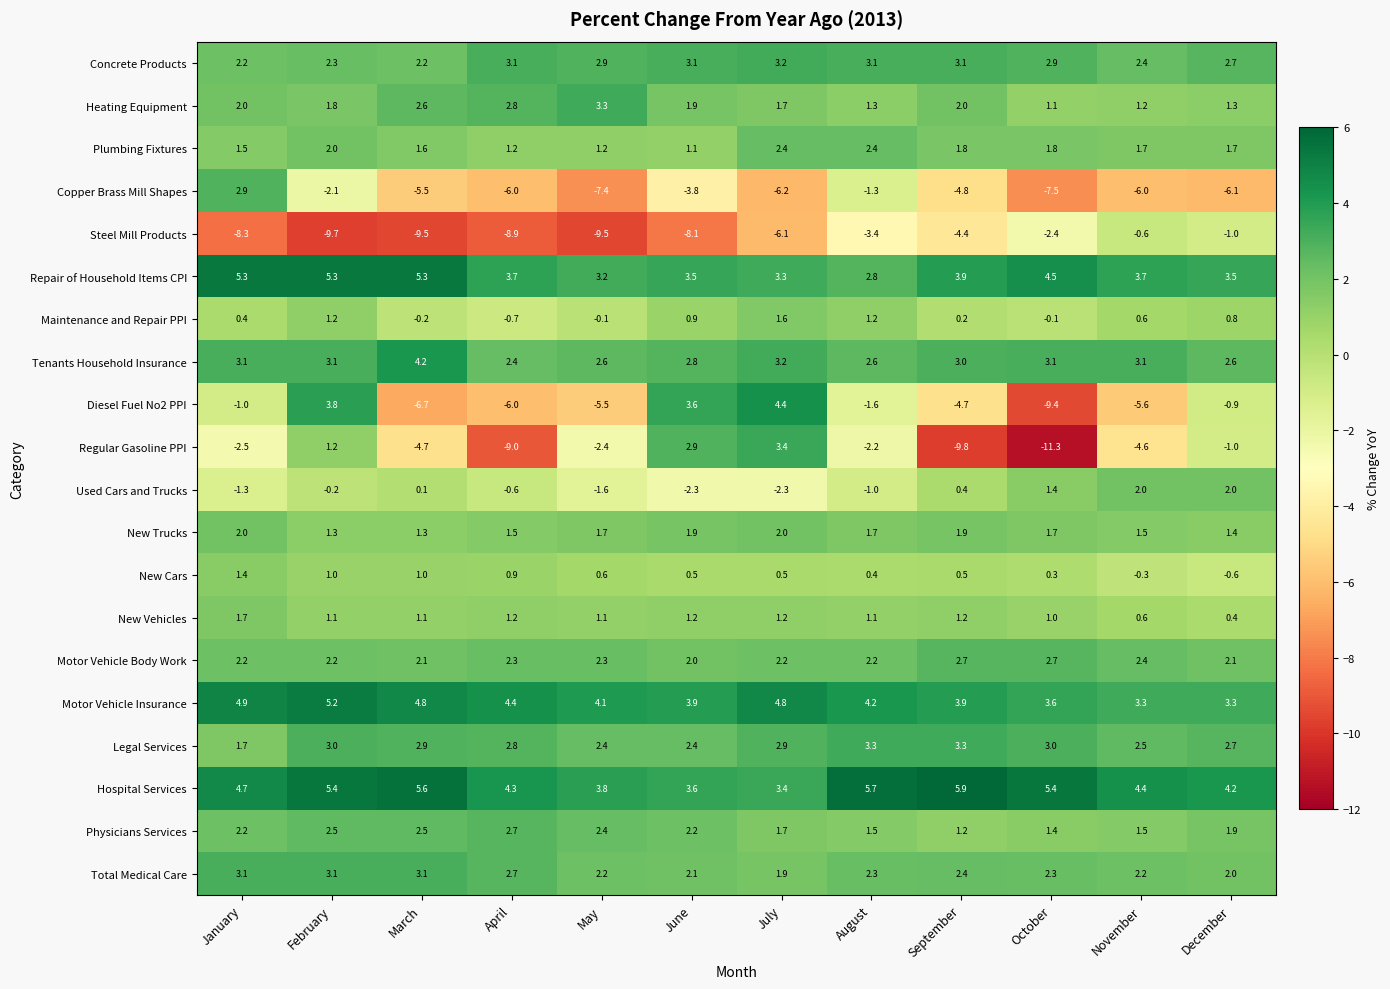

What is the sum of all Tenants Household Insurance values?

35.8